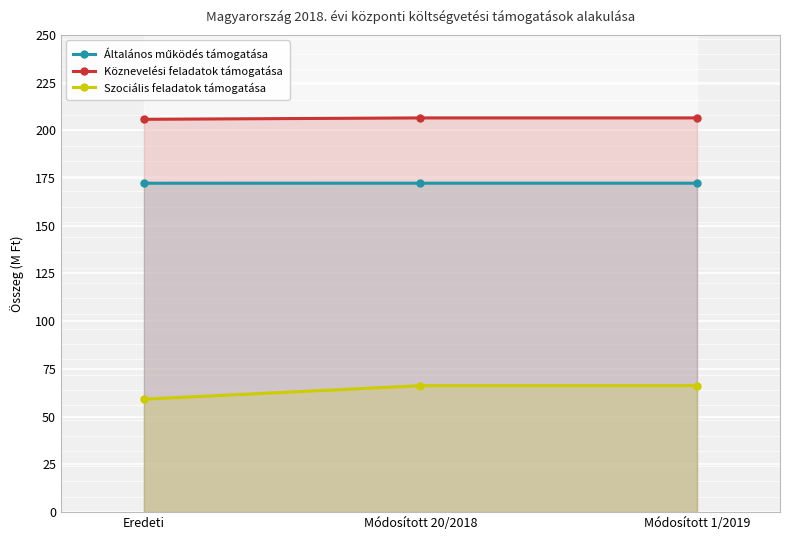

Between Módosított 20/2018 and Eredeti, which is larger?

Módosított 20/2018